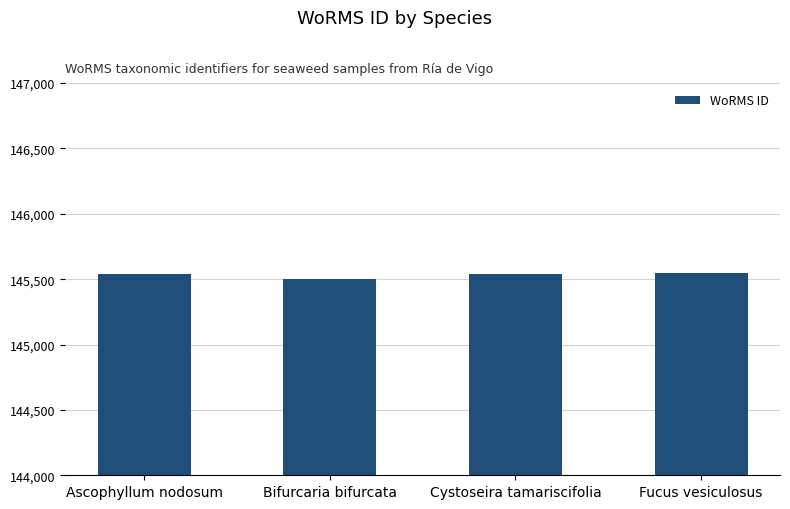

What is the greatest value displayed?

145548